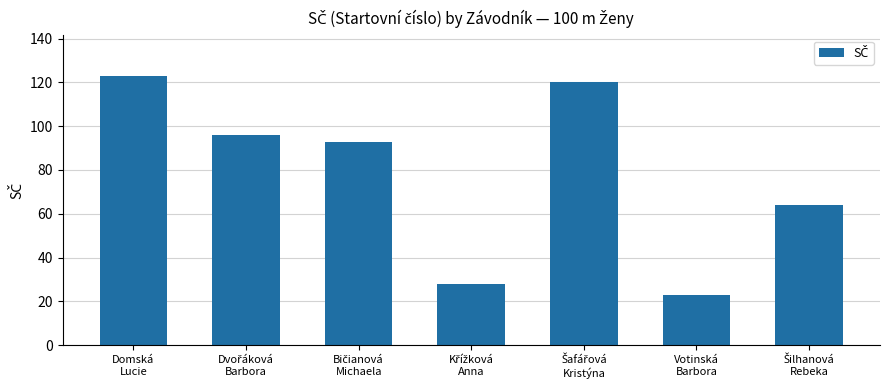

What is the difference between the second highest and second lowest values?

92